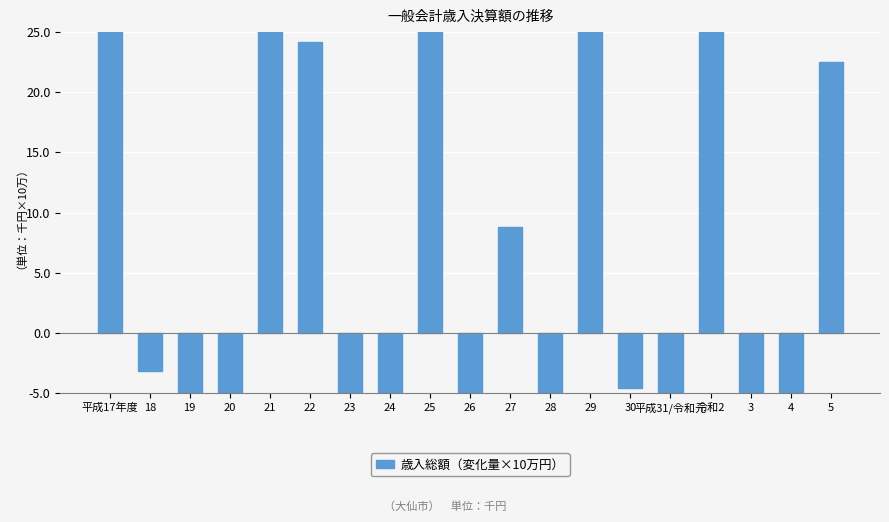

Are the bars grouped side by side (vs. stacked)?

No